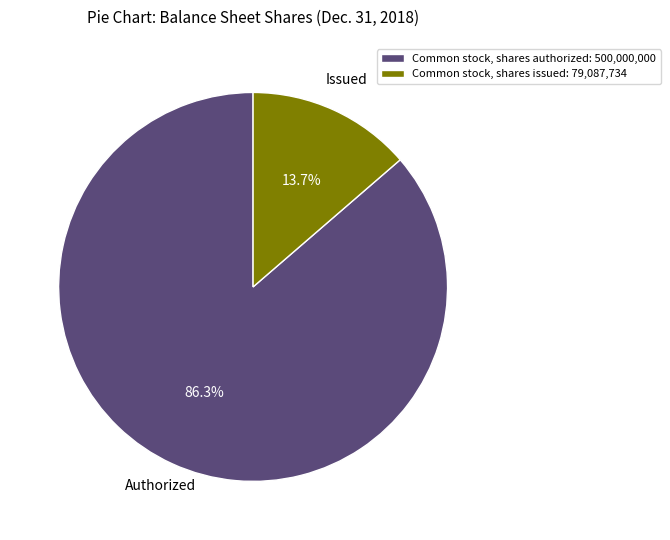

To the nearest percent, what is the combined percentage of Common stock, shares issued and Common stock, shares authorized?

100%